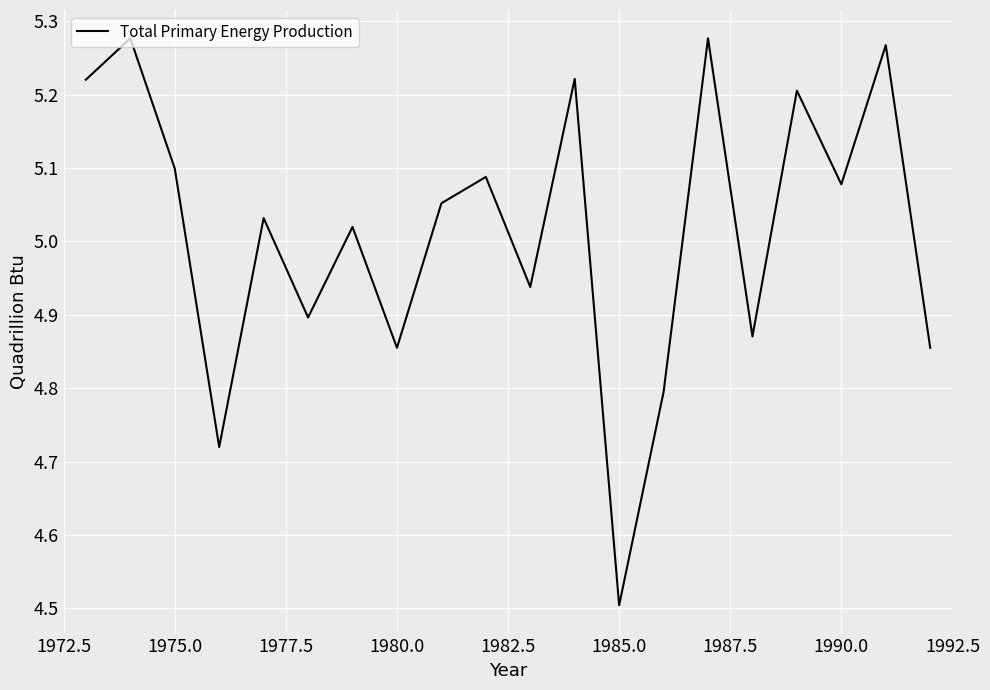

What is the minimum value shown in the chart?

4.5